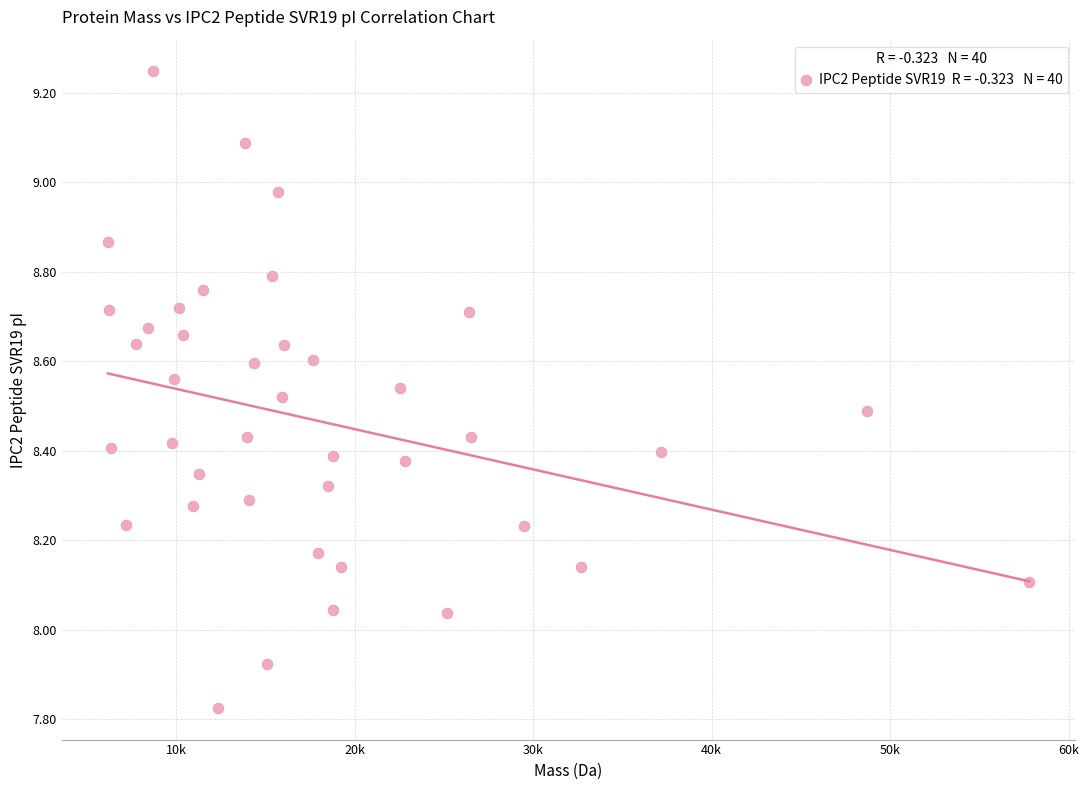

What is the range of X values (max minus min)?

51625.2